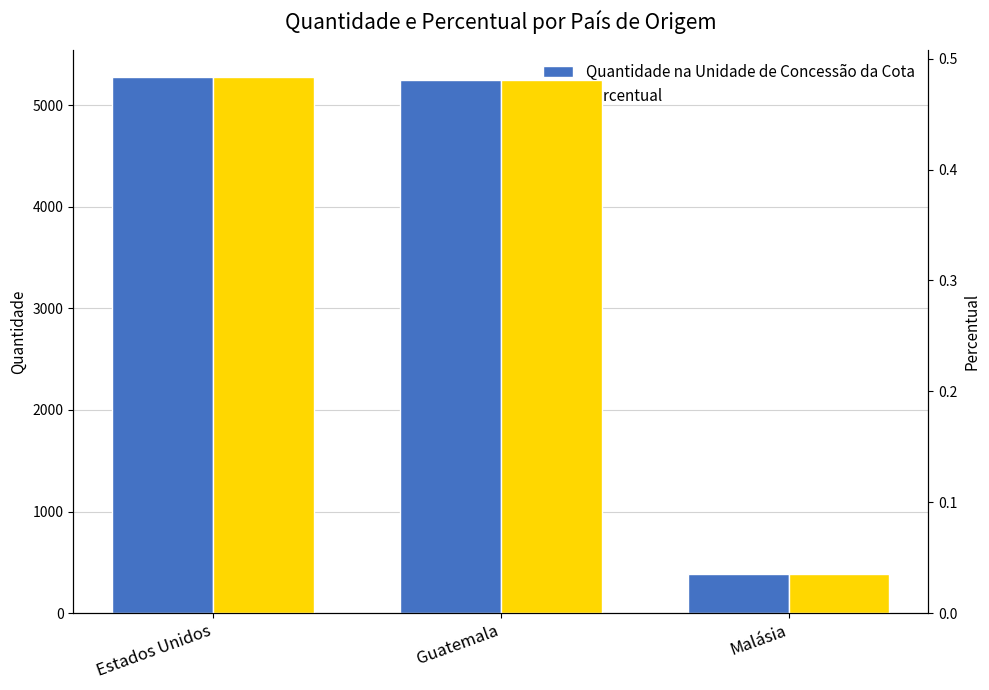

What are all the series names shown in the legend?

Quantidade na Unidade de Concessão da Cota, Percentual